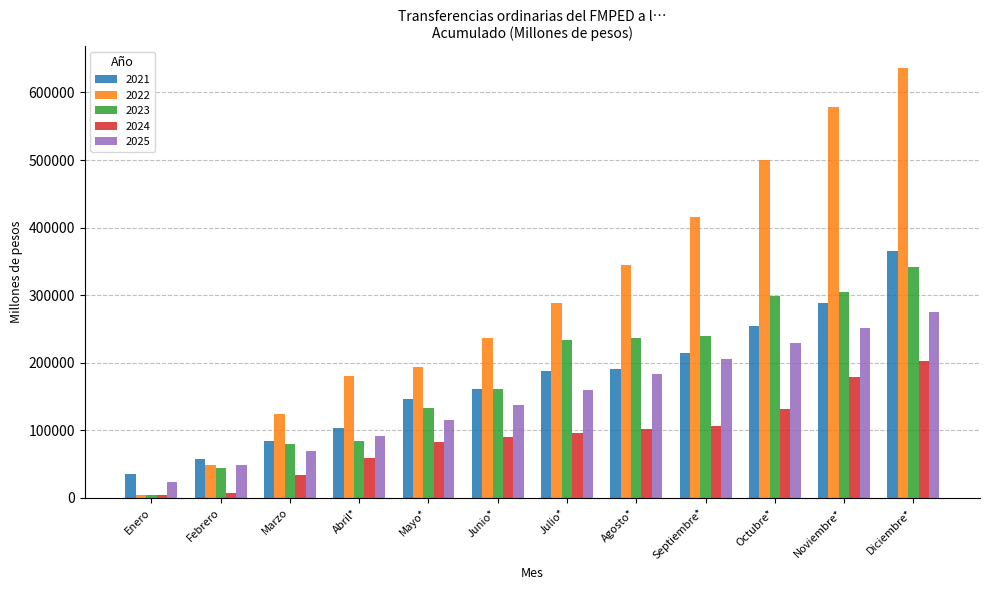

What is the average value of the 2022 series?

295586